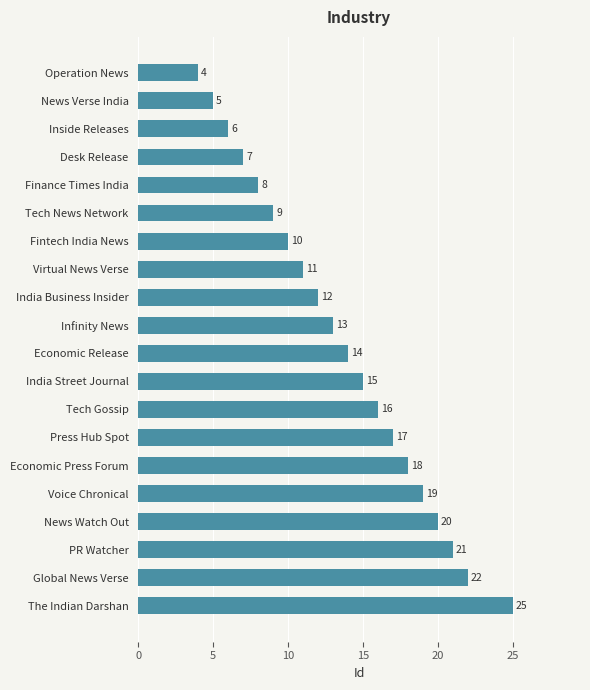

List the labels in order of value, largest first.

The Indian Darshan, Global News Verse, PR Watcher, News Watch Out, Voice Chronical, Economic Press Forum, Press Hub Spot, Tech Gossip, India Street Journal, Economic Release, Infinity News, India Business Insider, Virtual News Verse, Fintech India News, Tech News Network, Finance Times India, Desk Release, Inside Releases, News Verse India, Operation News